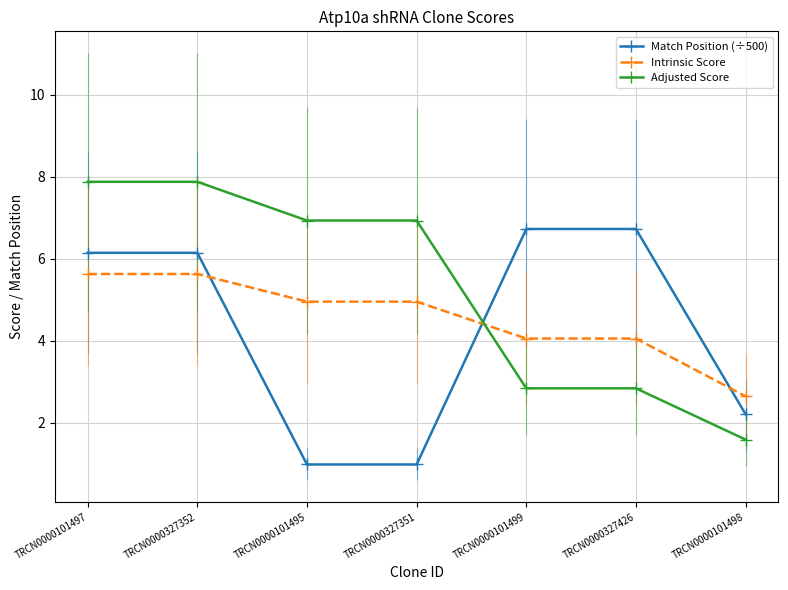

What are all the series names shown in the legend?

Match Position (÷500), Intrinsic Score, Adjusted Score